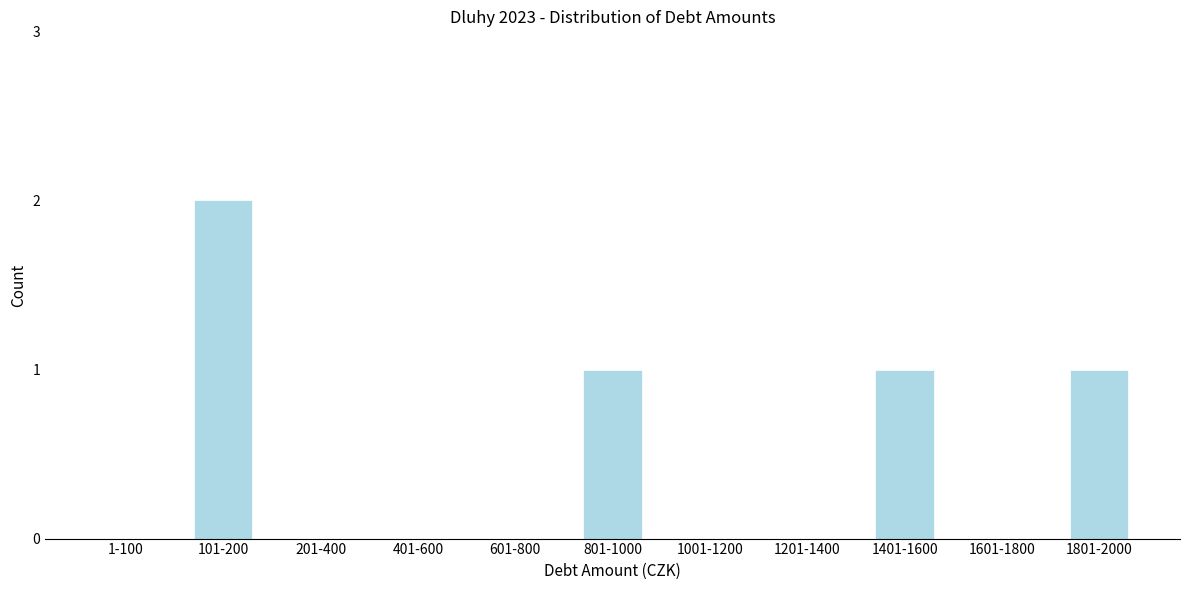

Reading left to right, extract all data points from this chart.

1-100=0	101-200=2	201-400=0	401-600=0	601-800=0	801-1000=1	1001-1200=0	1201-1400=0	1401-1600=1	1601-1800=0	1801-2000=1